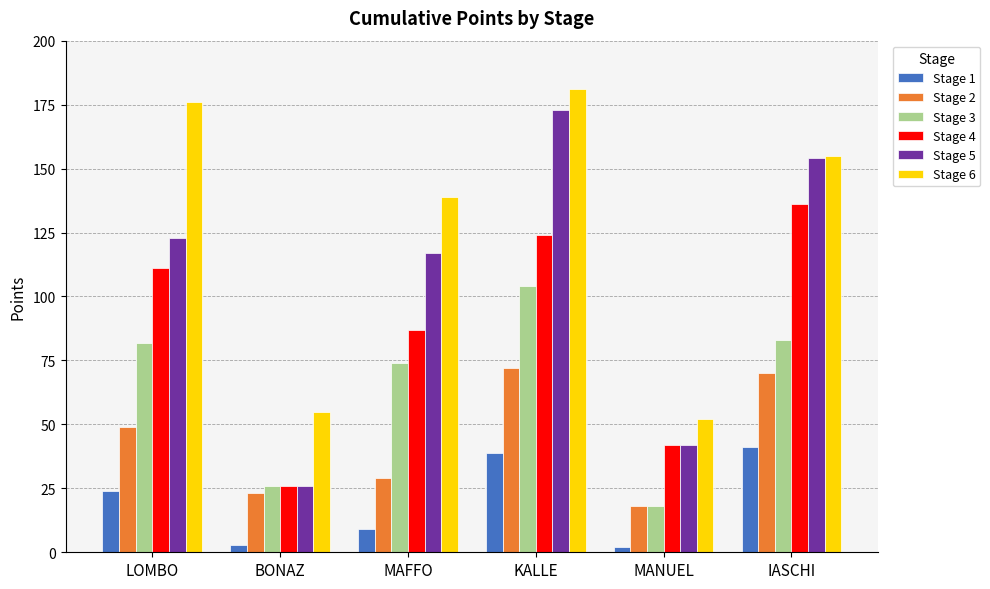

What is the label of the 5th bar from the right?

BONAZ